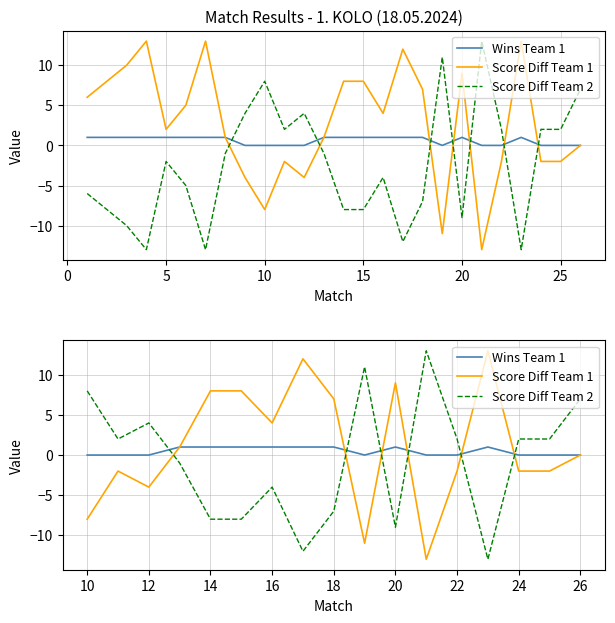

Which series has the largest total across all categories?

Score Diff Team 1